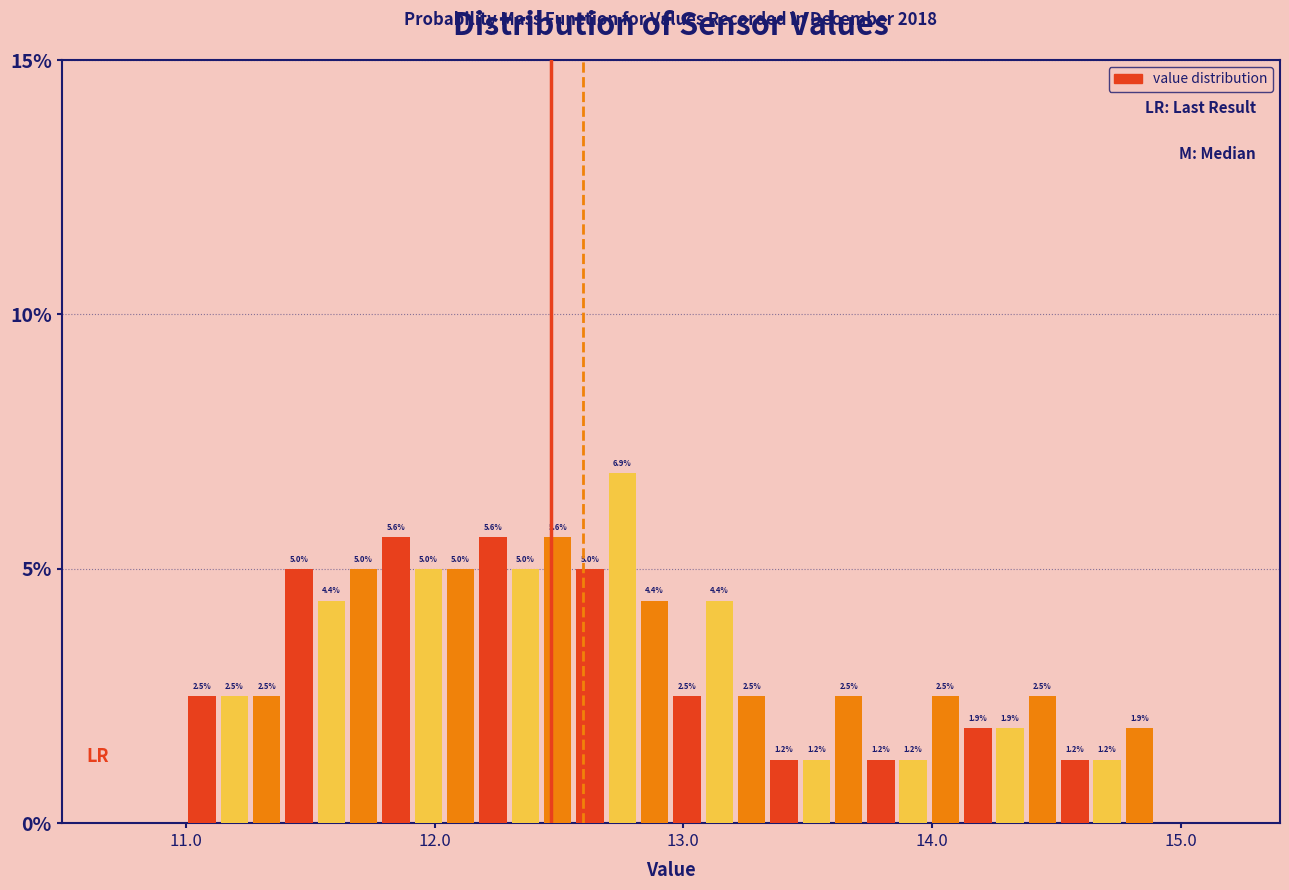

Read against the x-axis, roughly where is the centre of the tallest bar?

12.8